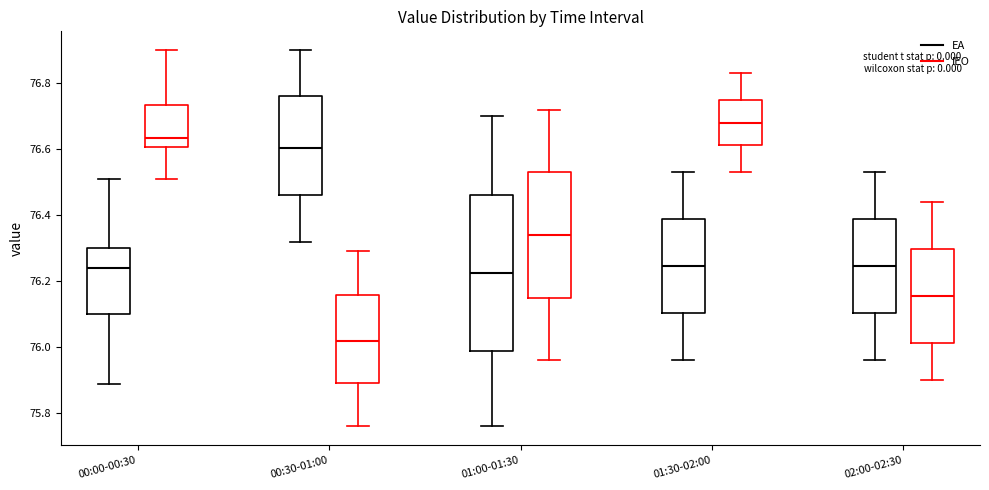

Where is the lower edge of the box for 02:00-02:30 (IEO) on the y-axis? The values are not printed on the chart, so give them approximately, as read against the axis.

76.02